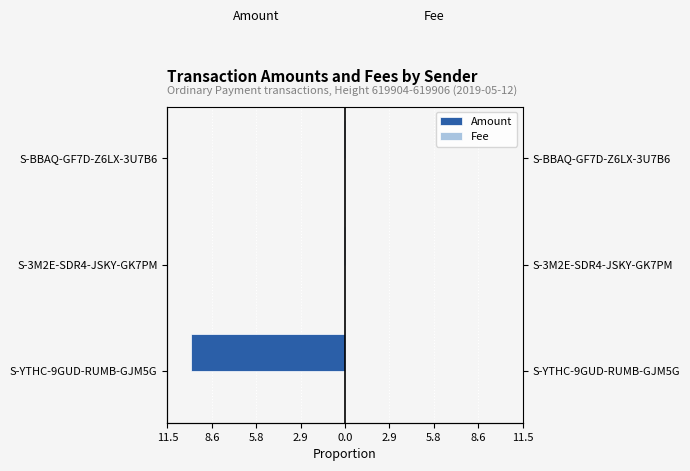

What position from the right is 8.6?

2